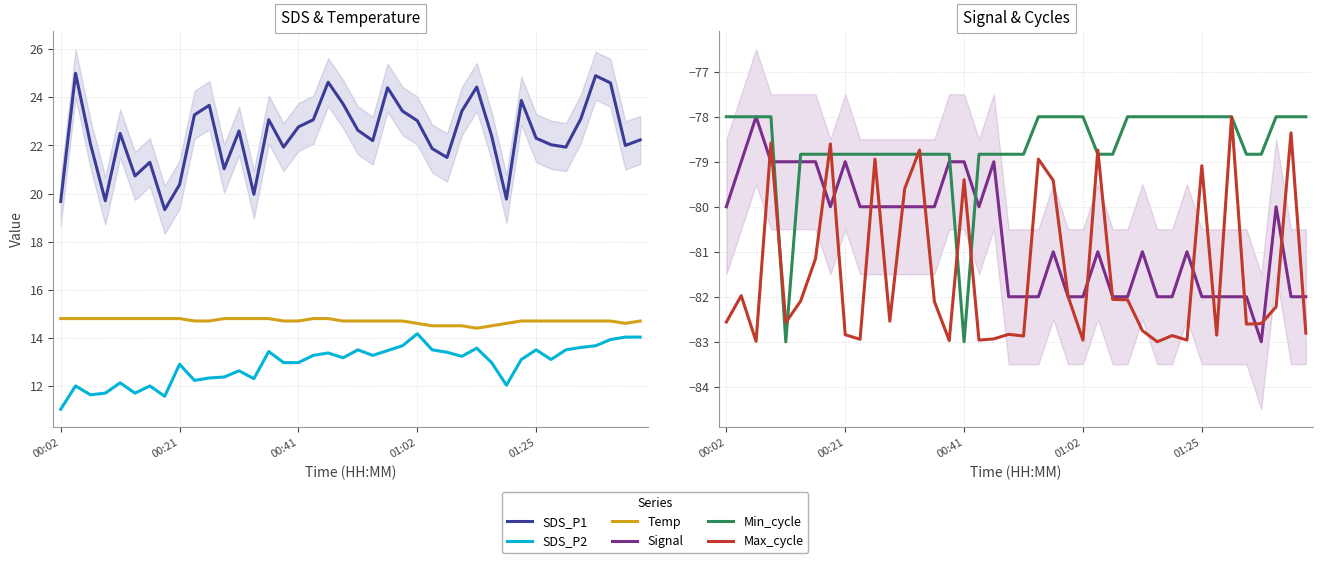

True or false: Temp and SDS_P2 cross at least once.

False